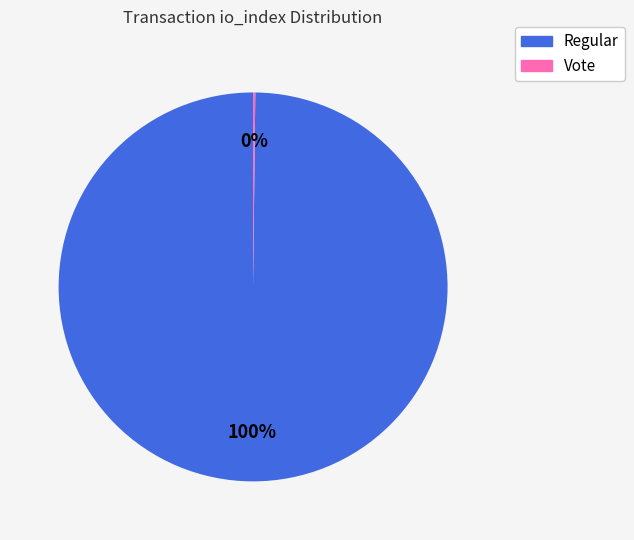

To the nearest percent, what is the average slice percentage?

50%